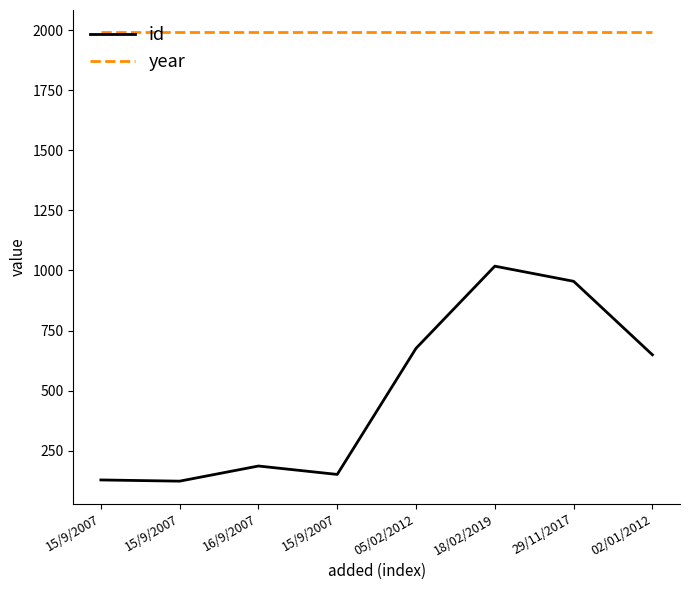

Rank the series at 05/02/2012 from lowest to highest value.

id, year